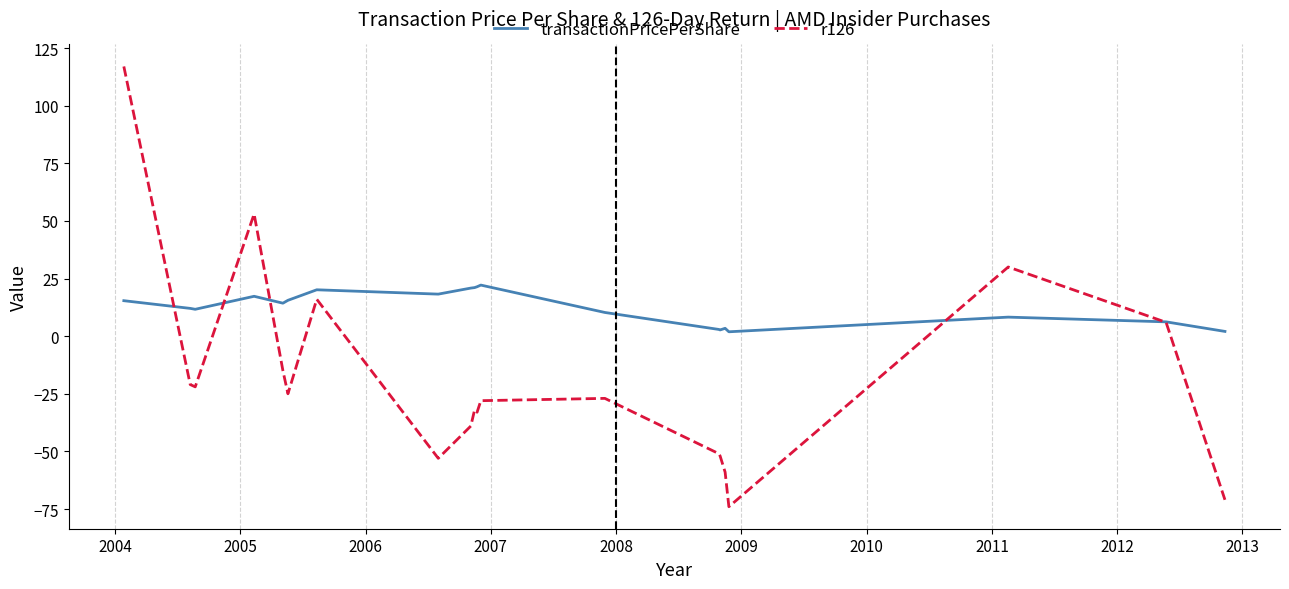

Which series has the largest total across all categories?

transactionPricePerShare